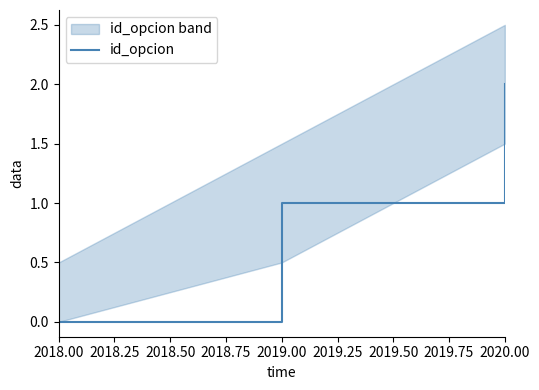

At which category does the chart reach its minimum across all series?

2018.00